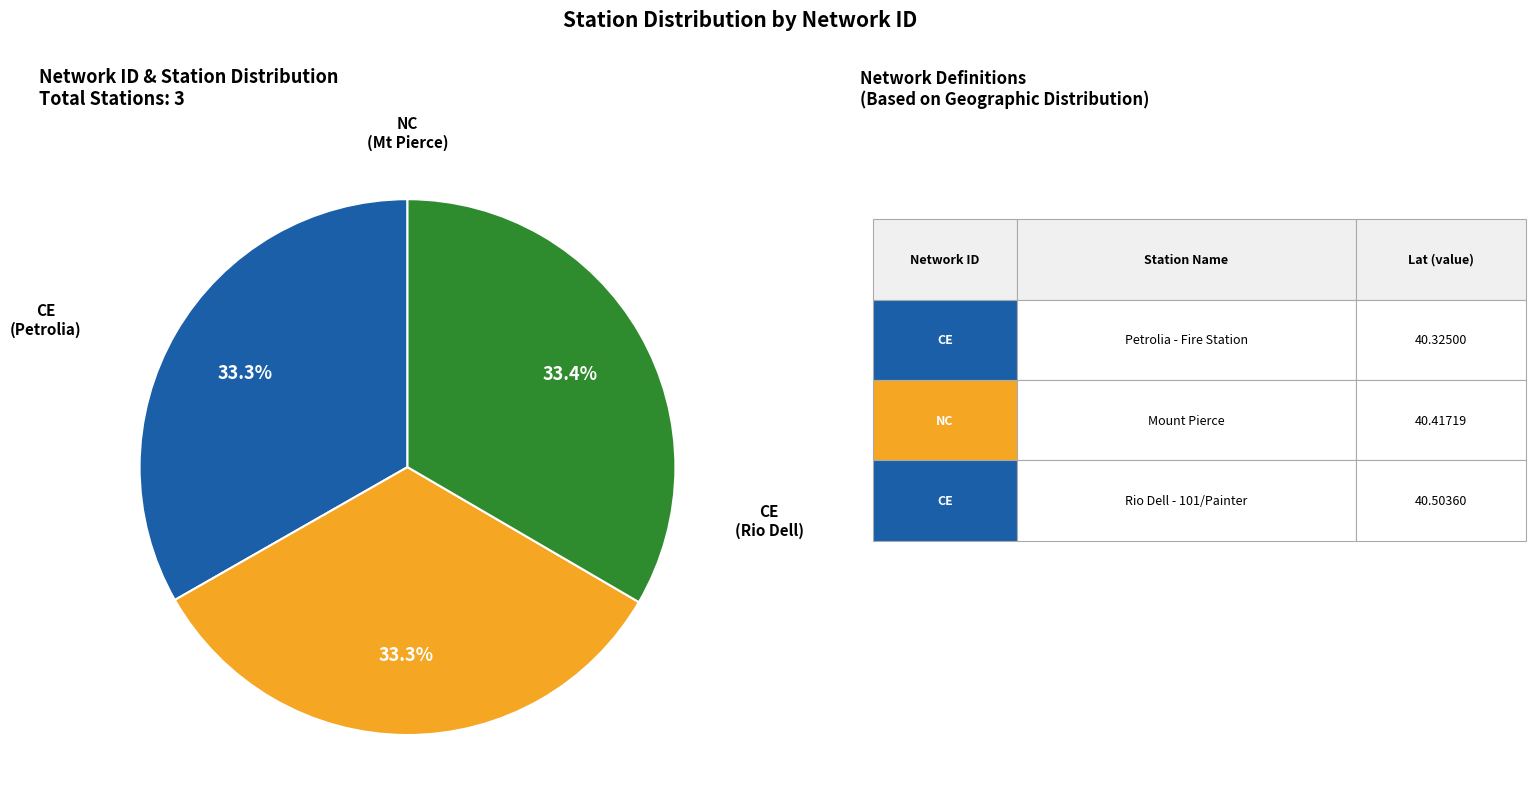

Does any single category account for the majority?

No